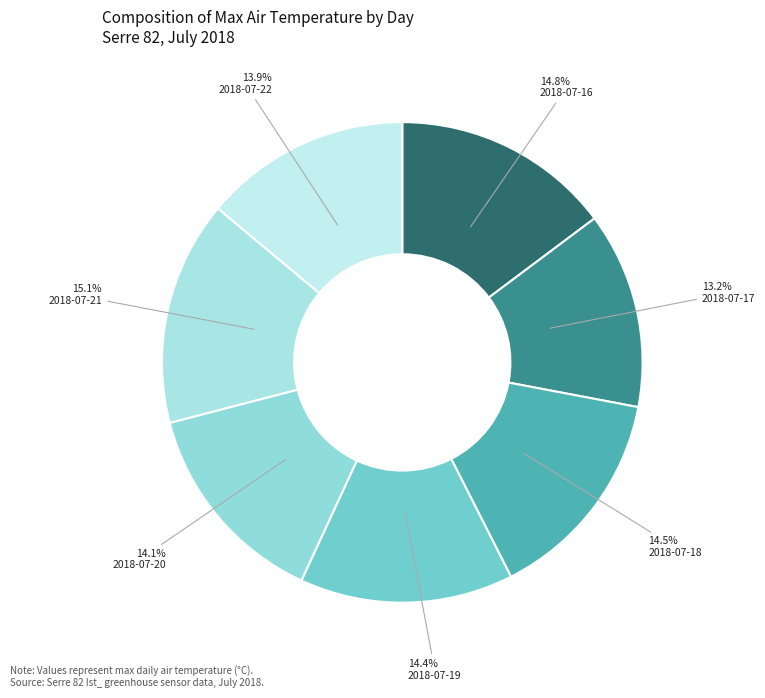

Which slice is the largest?

2018-07-21